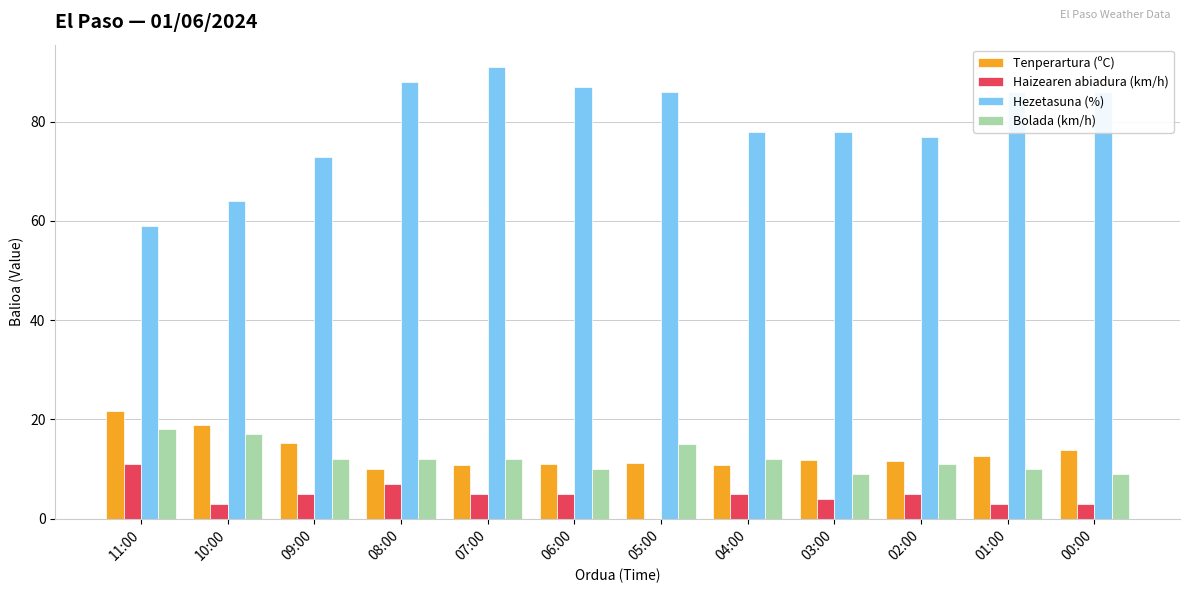

Is it true that Haizearen abiadura (km/h) equals 5.0 at 07:00?

True